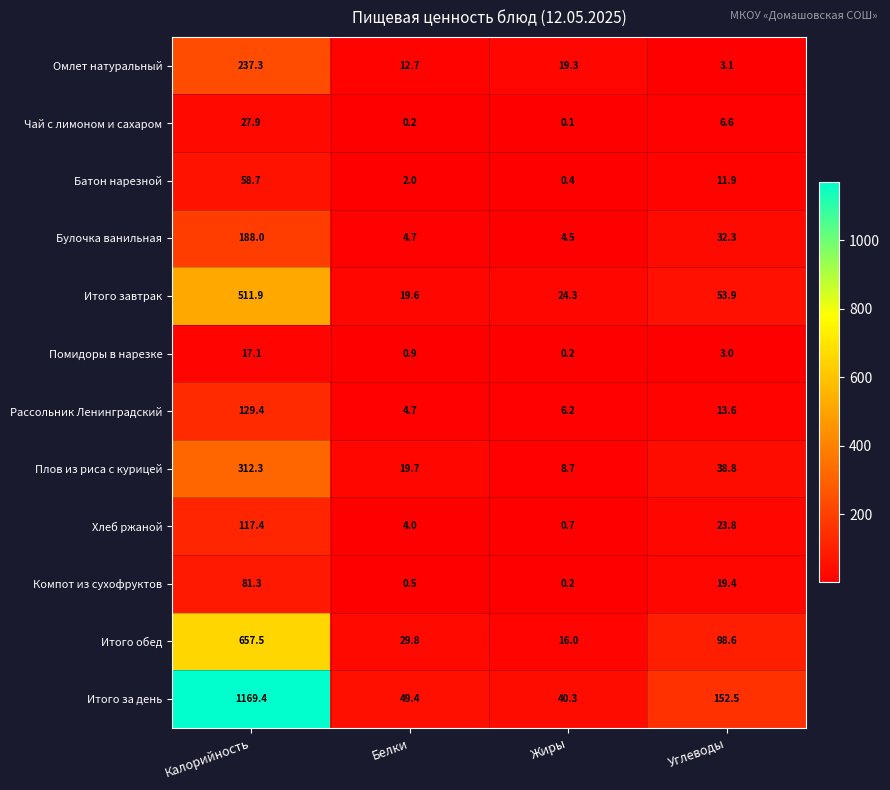

Which category has the lowest value in the Хлеб ржаной series?

Жиры